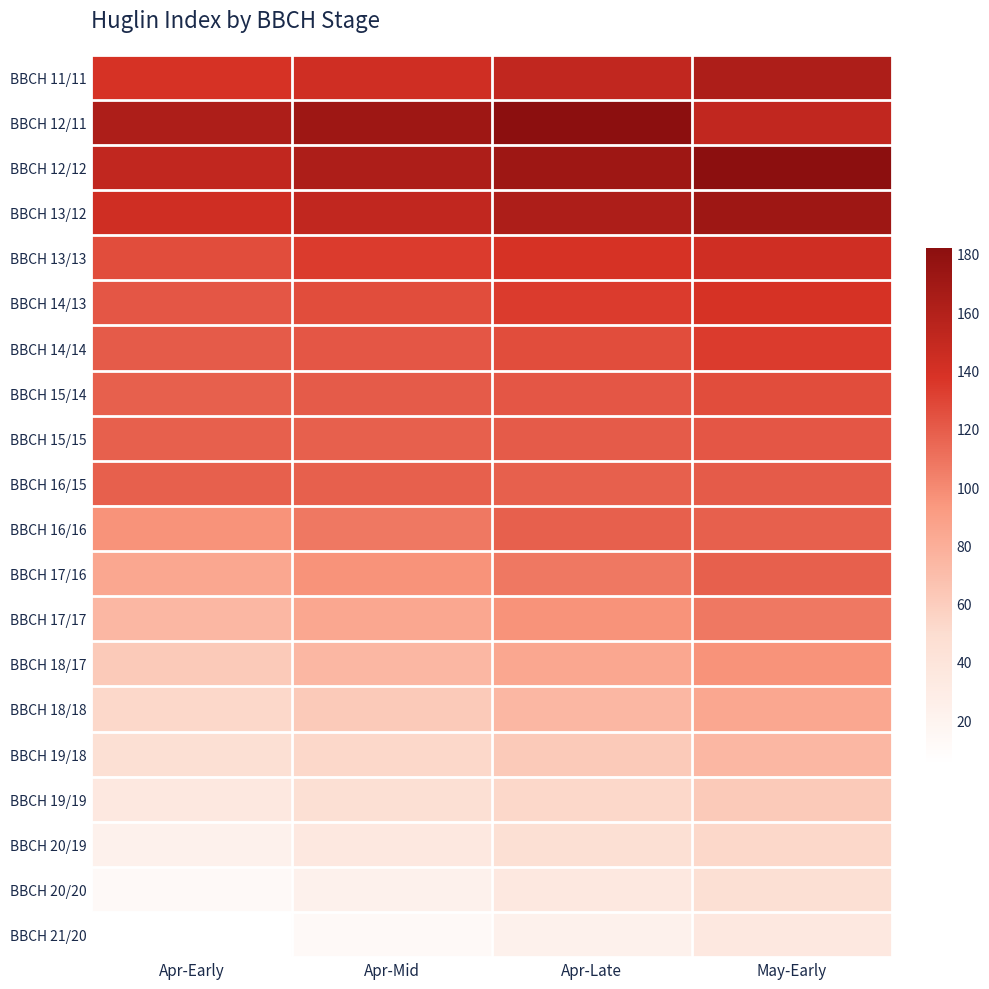

At which category is the sum across all series the highest?

May-Early